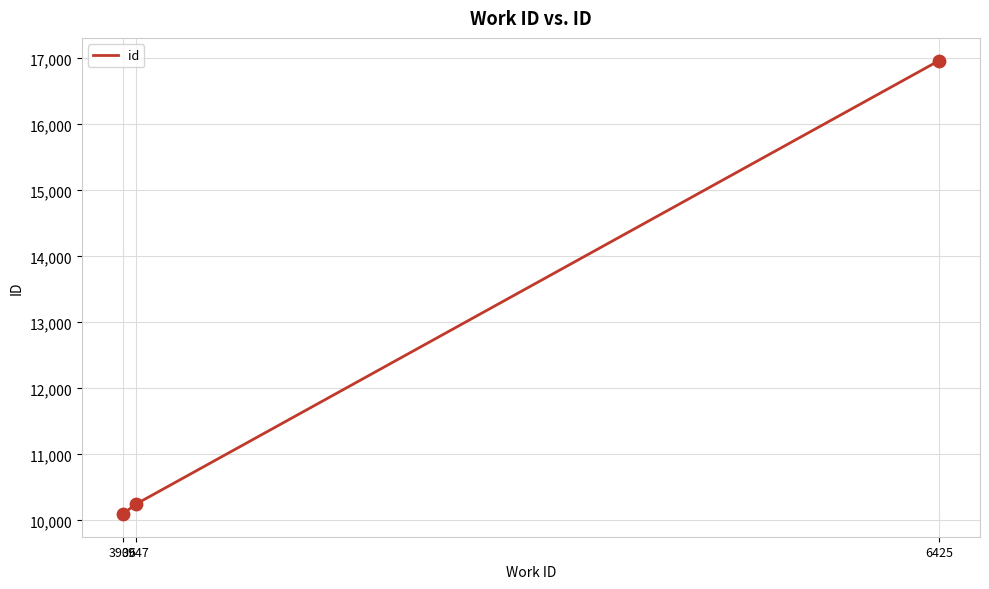

Which has a higher value, 6425 or 3947?

6425